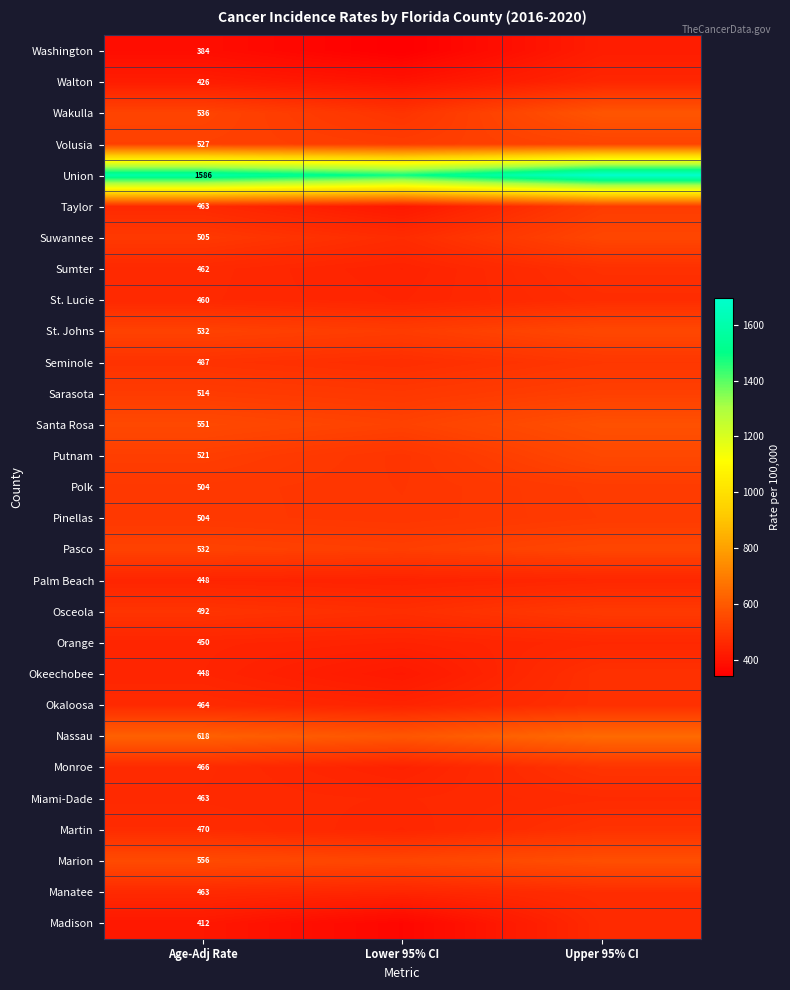

The Washington series shows 384.0 at Age-Adj Rate. True or false?

True